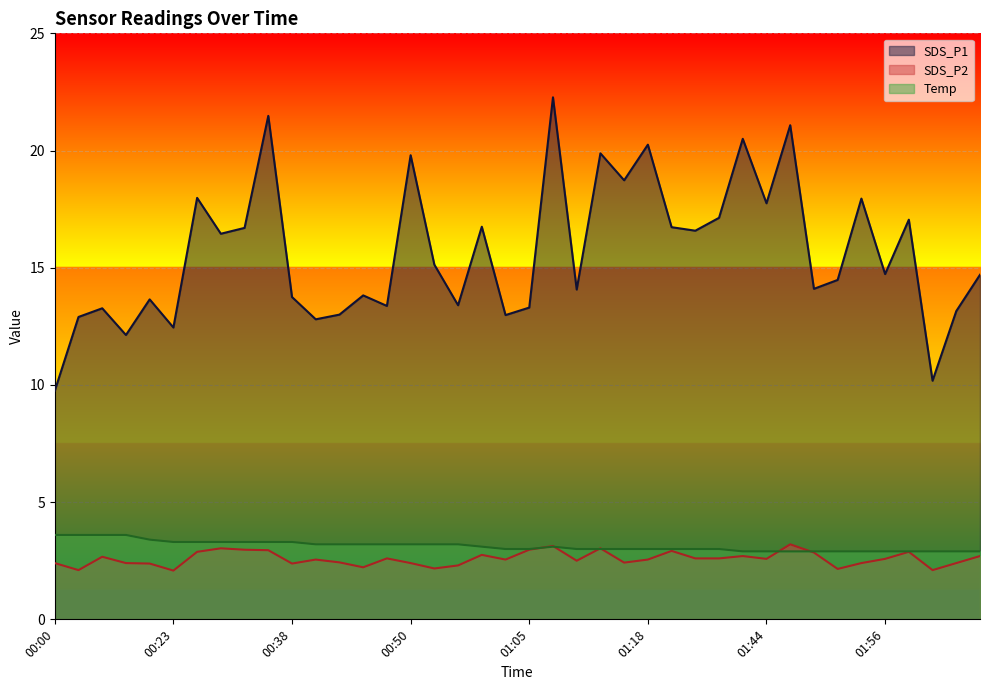

At which label does Temp first exceed 3?

00:00